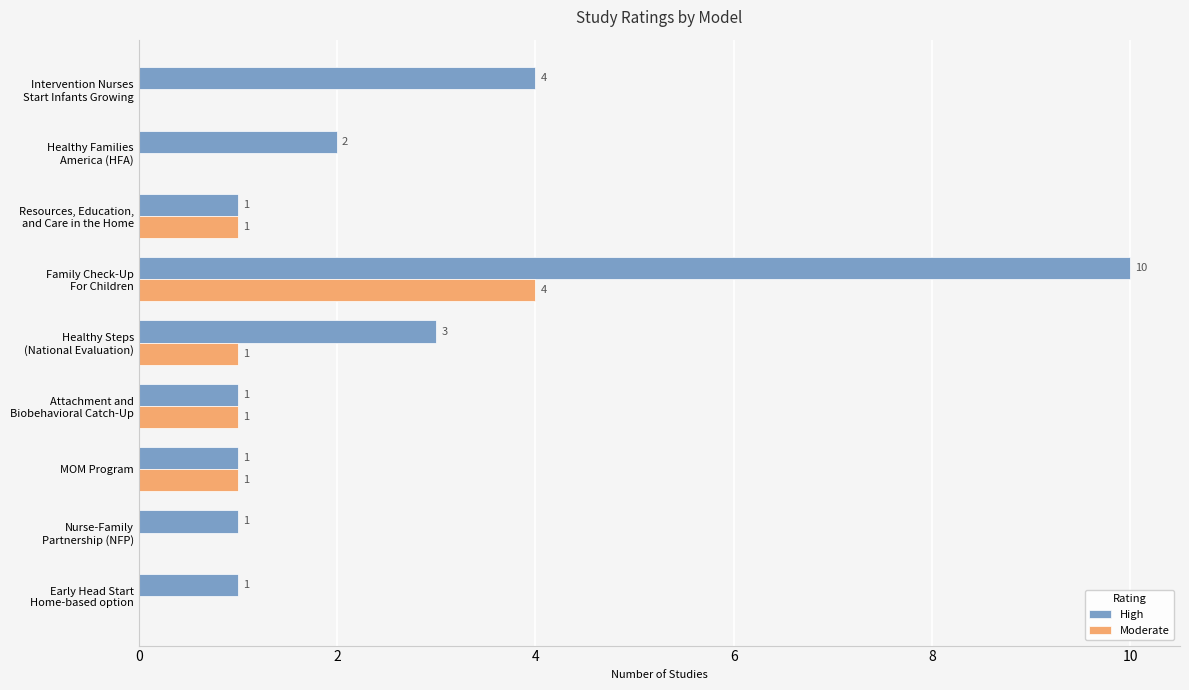

What is the sum of all Moderate values?

8